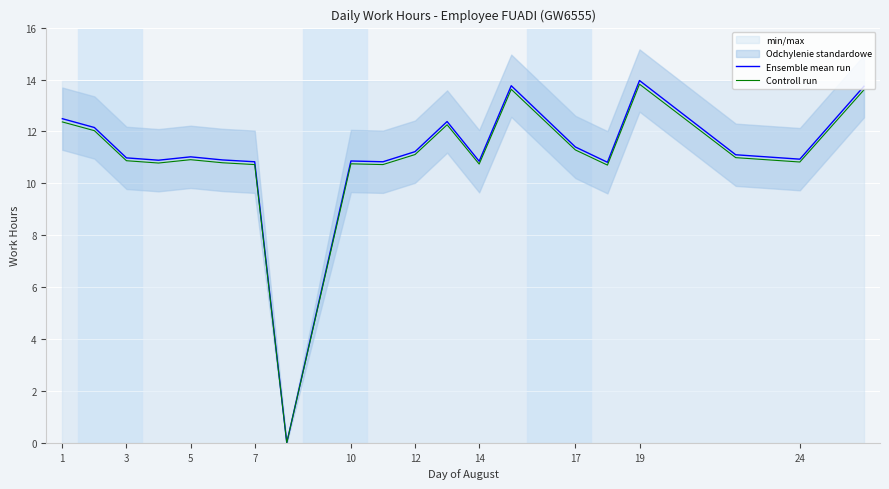

Which series has the largest total across all categories?

Ensemble mean run